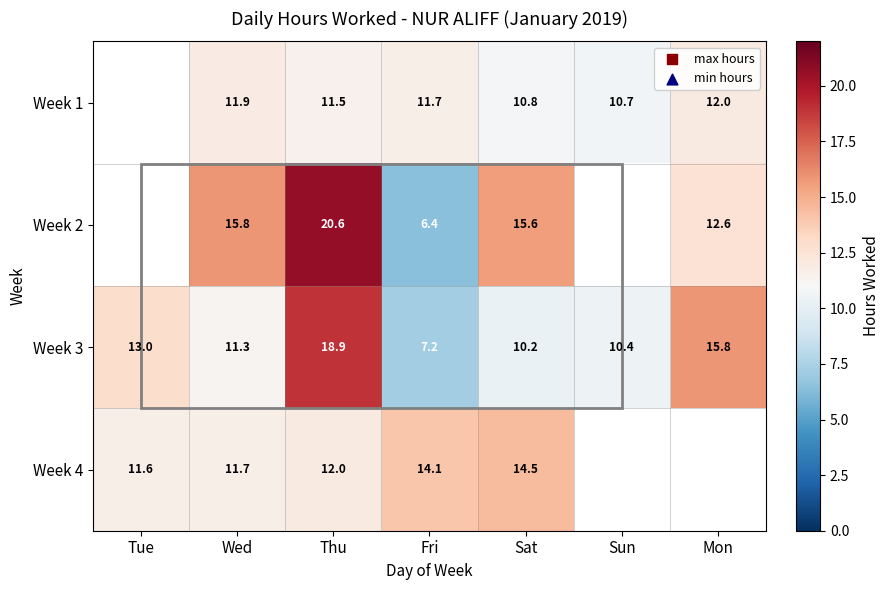

At which label does Week 3 reach its minimum?

Fri